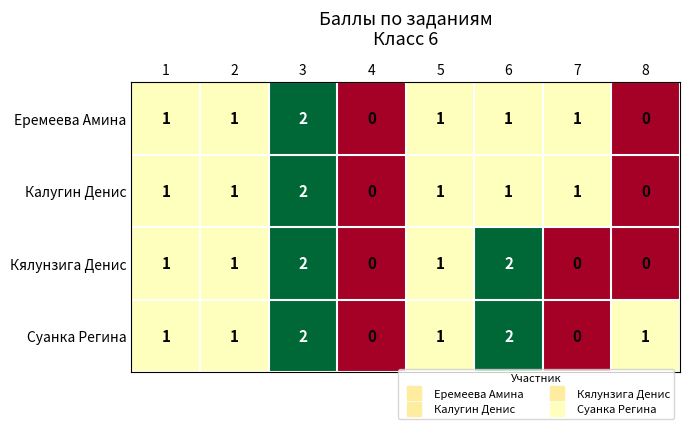

Is it true that Суанка Регина equals 3 at 6?

False